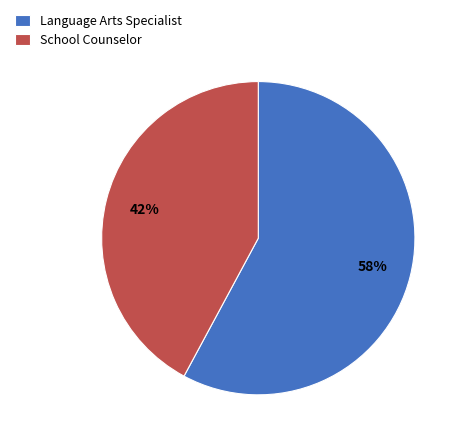

How many segments does this pie chart have?

2